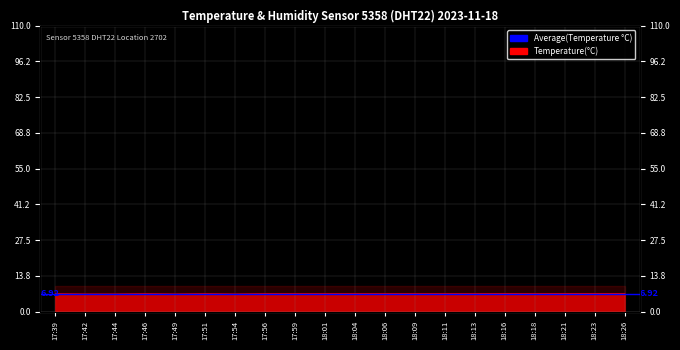

The chart shows a value of 1.4 at 17:51. True or false?

False